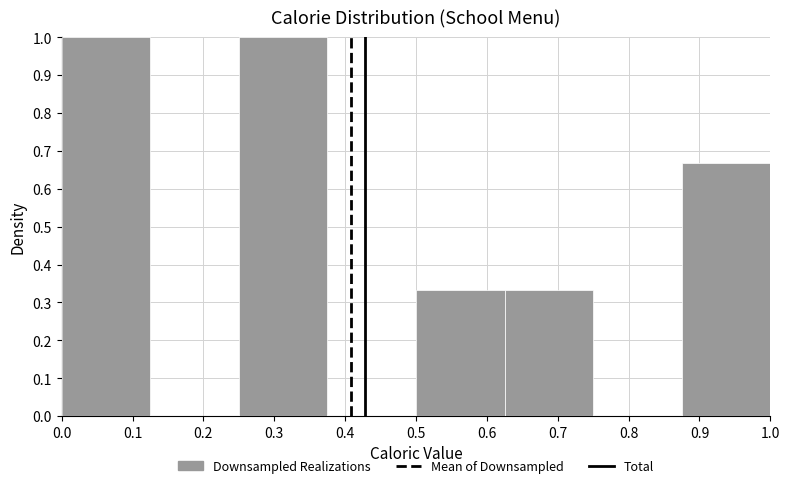

Reading left to right, transcribe this chart: for each bar, give the range it covers on the x-axis and its height. Neither the bar edges nor the heights are printed on the chart, so give them approximately, as read against the axes.

0.000 to 0.125: 1.00
0.125 to 0.250: 0
0.250 to 0.375: 1.00
0.375 to 0.500: 0
0.500 to 0.625: 0.33
0.625 to 0.750: 0.33
0.750 to 0.875: 0
0.875 to 1.000: 0.67